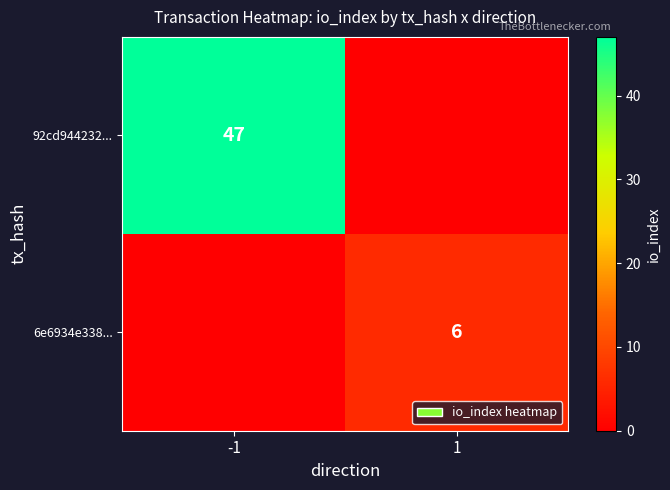

Is it true that 92cd944232... equals 47 at -1?

True